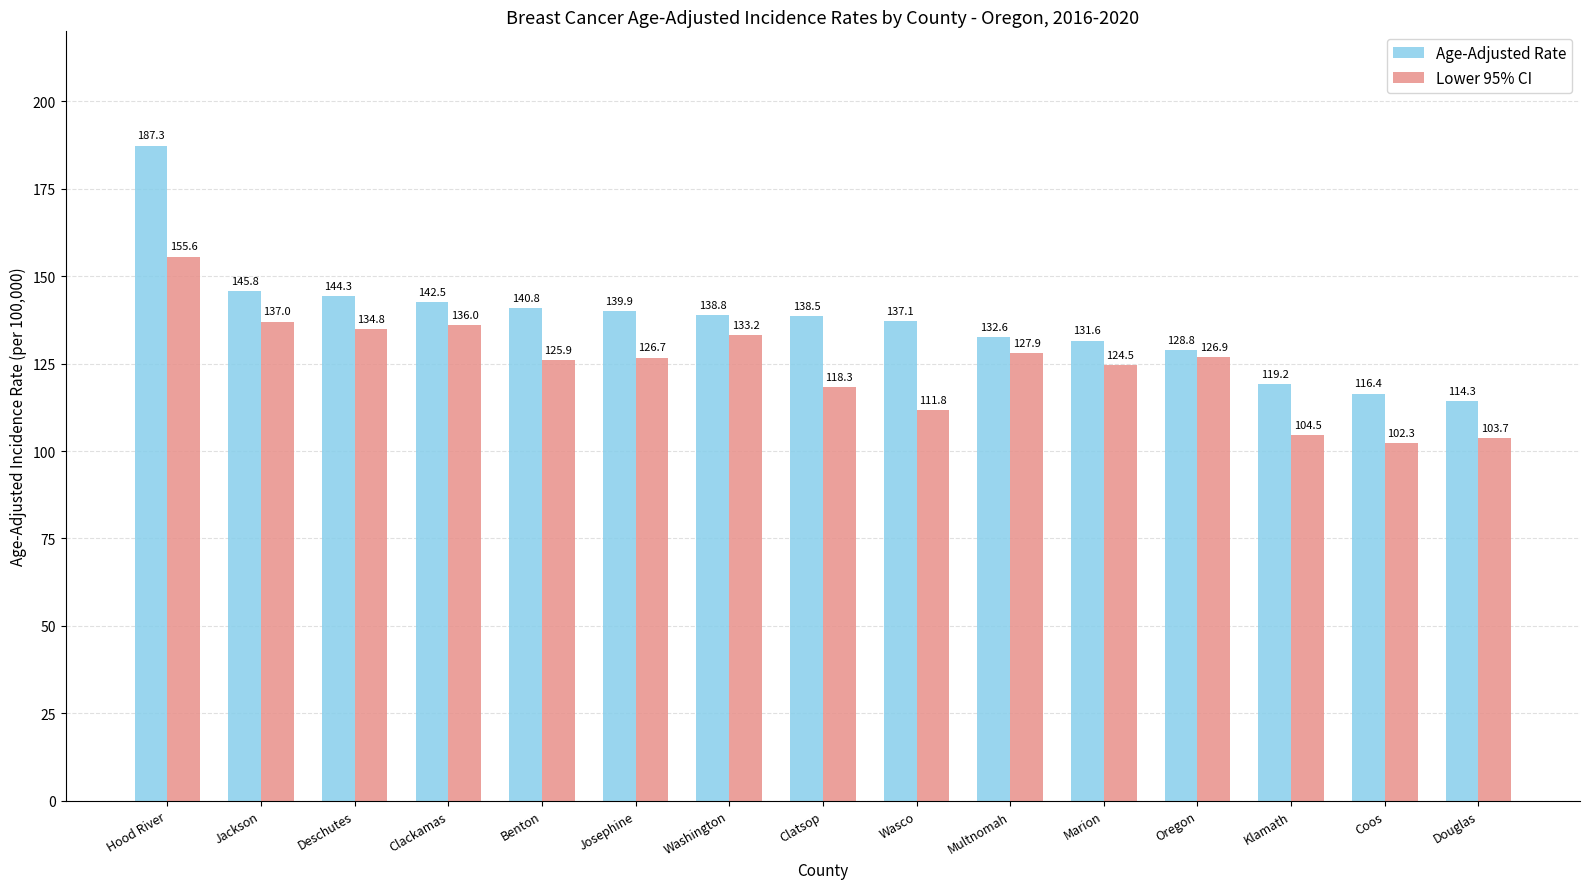

Reading left to right, transcribe all the data shown in this chart.

Age-Adjusted Rate: 187.3	145.8	144.3	142.5	140.8	139.9	138.8	138.5	137.1	132.6	131.6	128.8	119.2	116.4	114.3
Lower 95% CI: 155.6	137.0	134.8	136.0	125.9	126.7	133.2	118.3	111.8	127.9	124.5	126.9	104.5	102.3	103.7